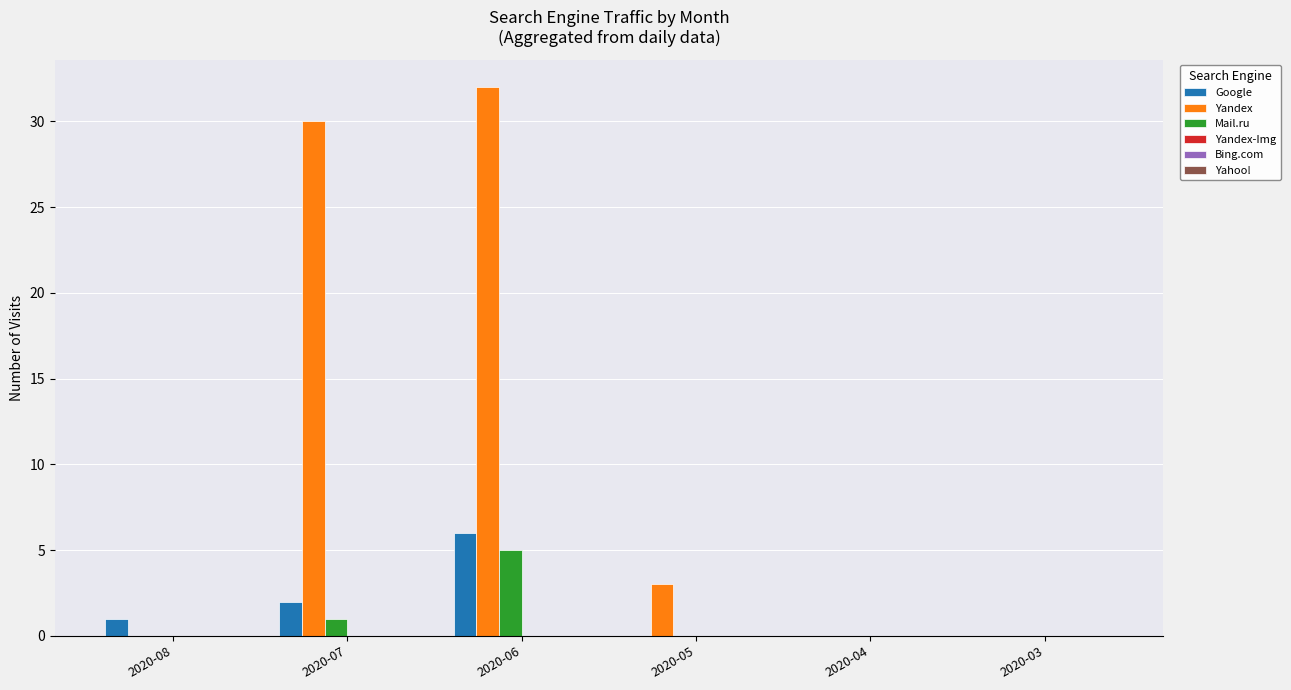

Where is Yandex nearest to the value 16?

2020-05